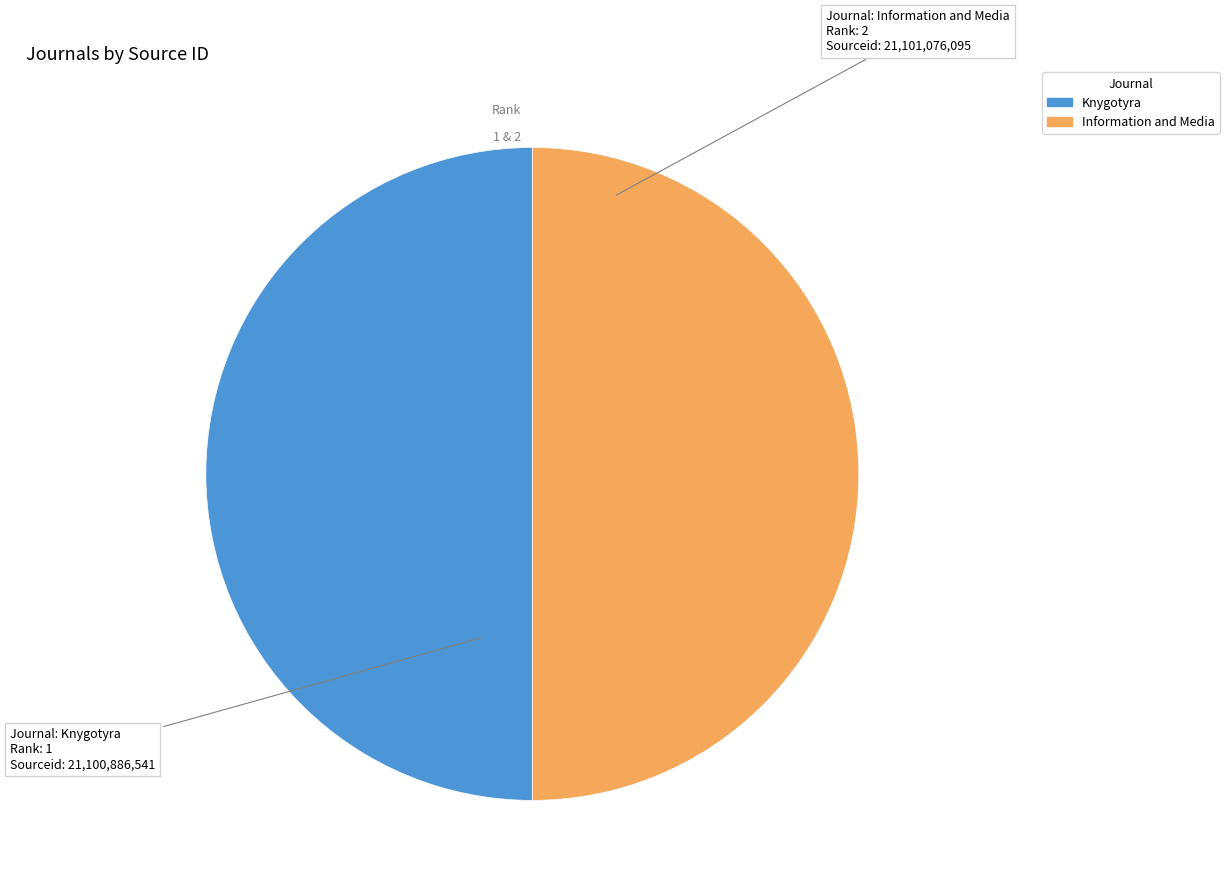

Does Information and Media account for over 50% of the chart?

Yes